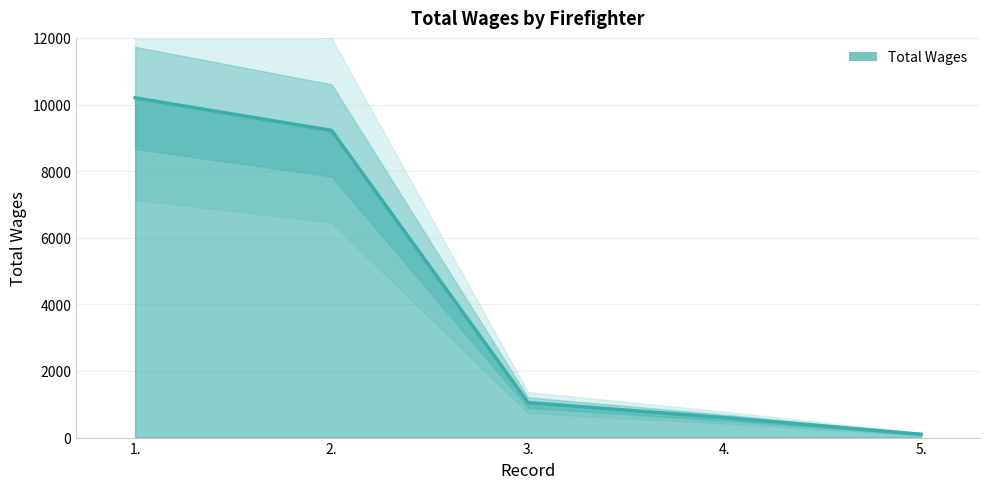

What is the sum of all values?

21172